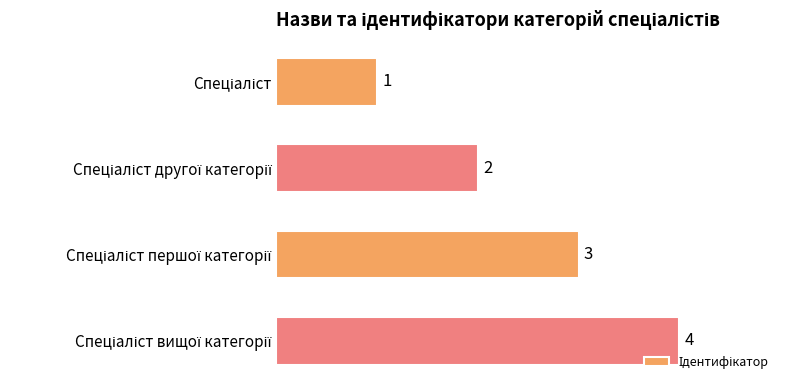

What is the smallest value displayed?

1